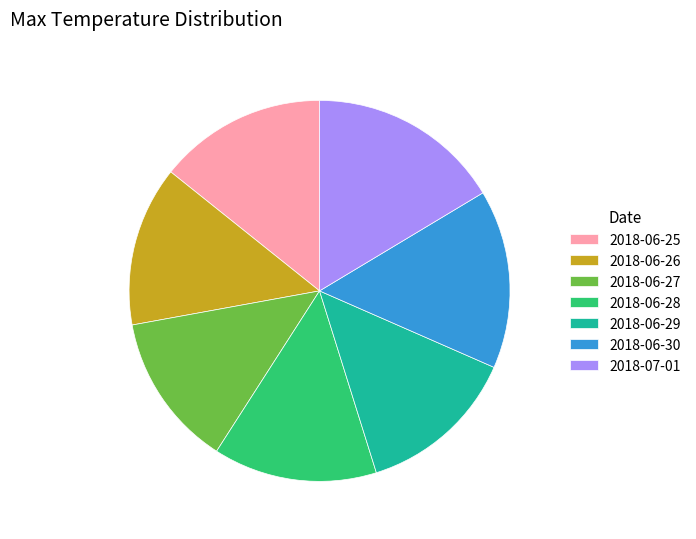

How many segments does this pie chart have?

7